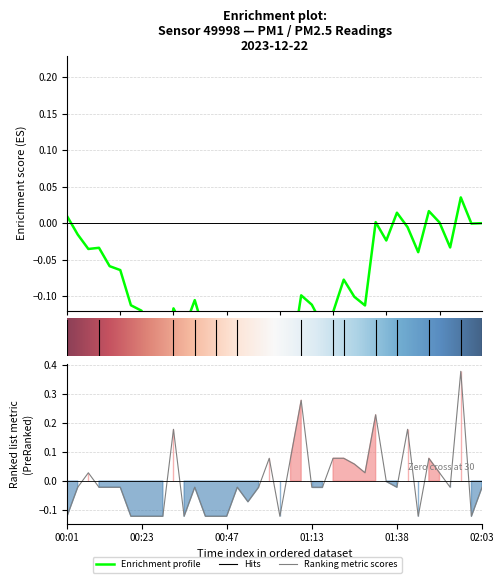

What is the value of the 7th point from the left?

-0.1